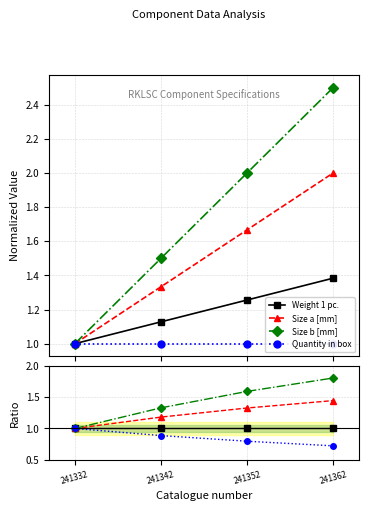

Which category has the lowest value across all series?

241362